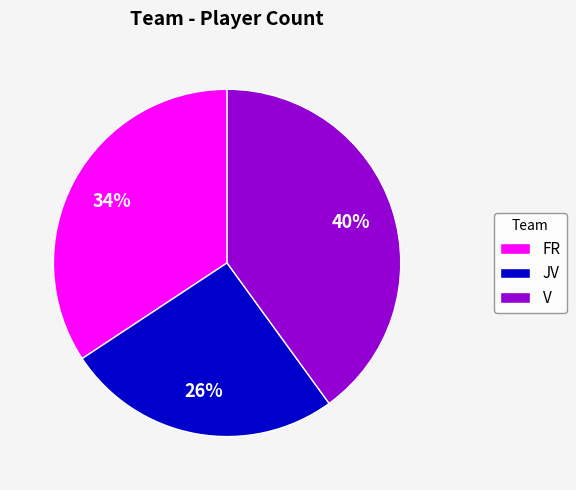

Which has a higher value, FR or JV?

FR